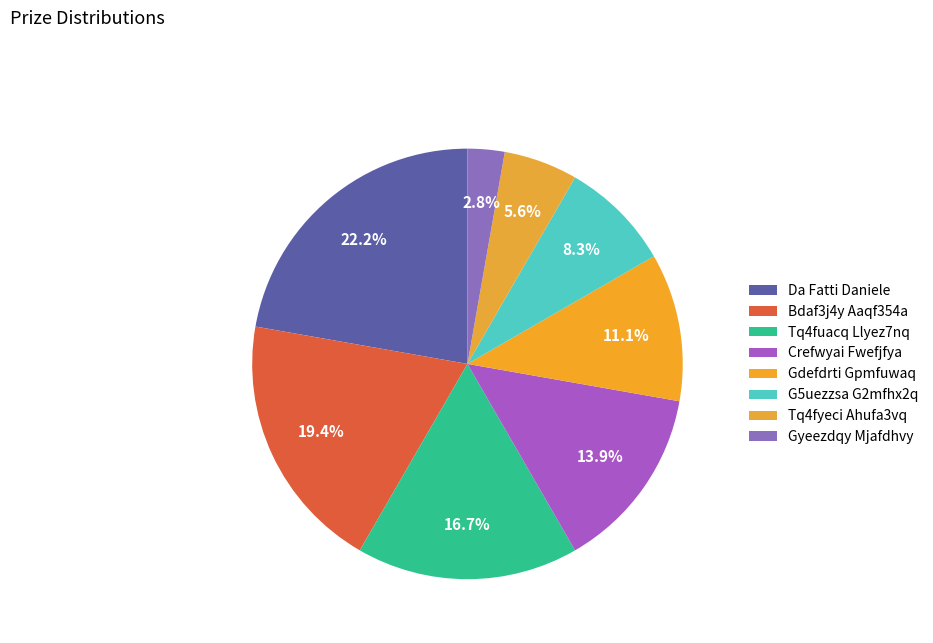

Count the number of slices in the pie.

8